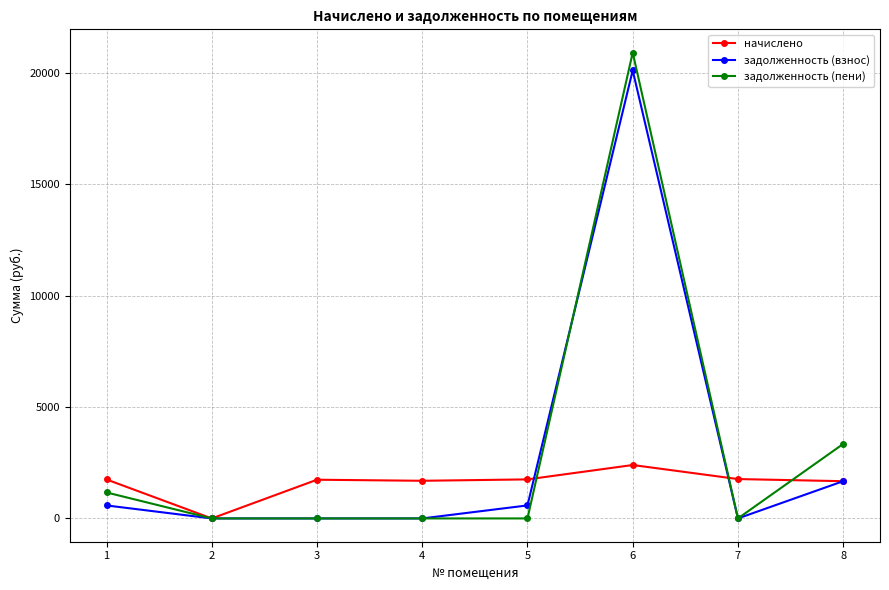

At which category is the sum across all series the highest?

6